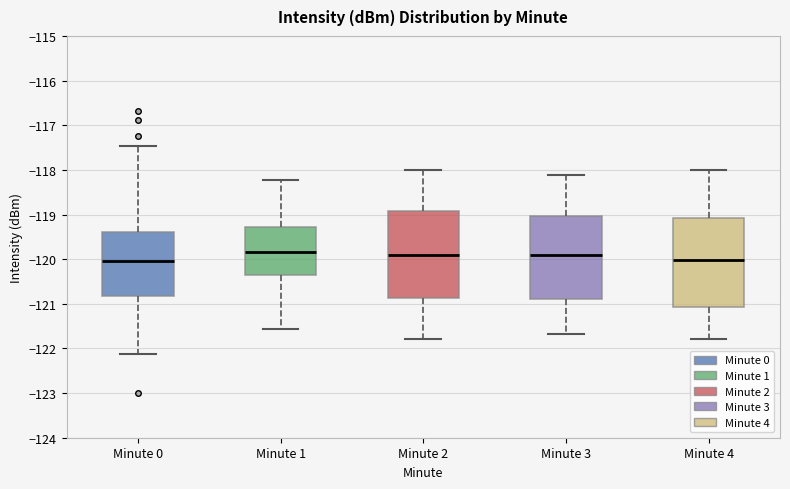

Reading left to right, transcribe this box plot: for each box, give where its median line is, the range the box spans, and where its two whiskers end, as read against the y-axis. The values are not printed on the chart, so give them approximately, as read against the axis.

Minute 0: median -120.0, box -120.8 to -119.4, whiskers -122.1 to -117.5
Minute 1: median -119.8, box -120.3 to -119.3, whiskers -121.6 to -118.2
Minute 2: median -119.9, box -120.9 to -118.9, whiskers -121.8 to -118.0
Minute 3: median -119.9, box -120.9 to -119.0, whiskers -121.7 to -118.1
Minute 4: median -120.0, box -121.1 to -119.1, whiskers -121.8 to -118.0